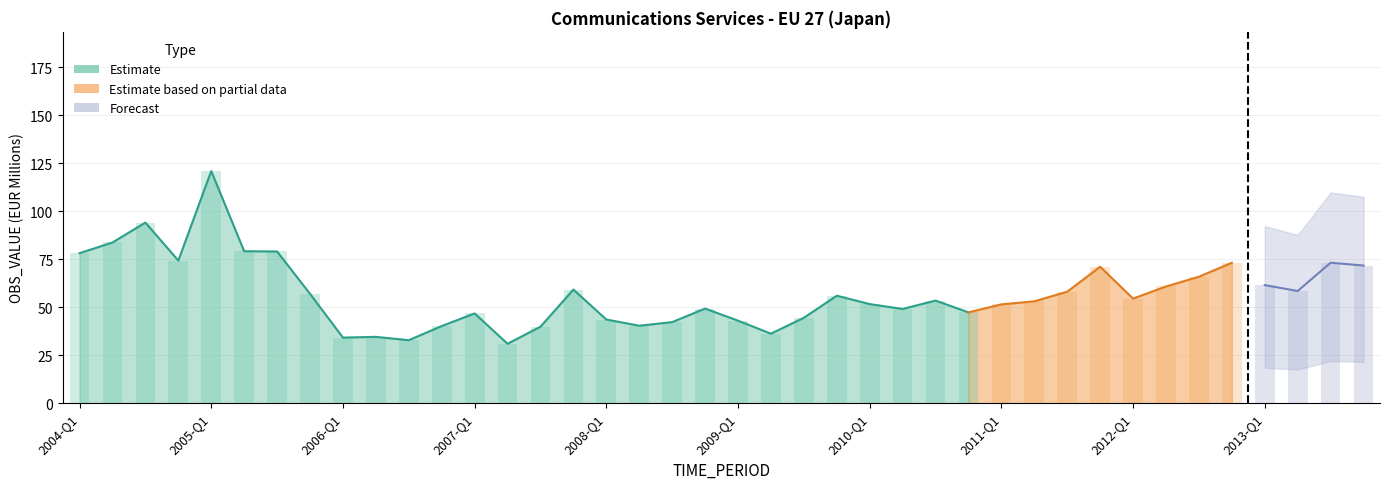

What is the label of the 4th bar from the left?

2004-Q4